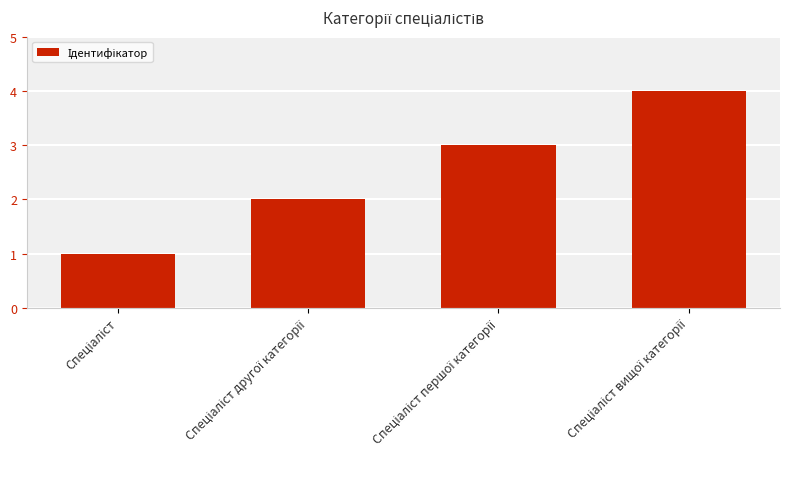

What is the greatest value displayed?

4